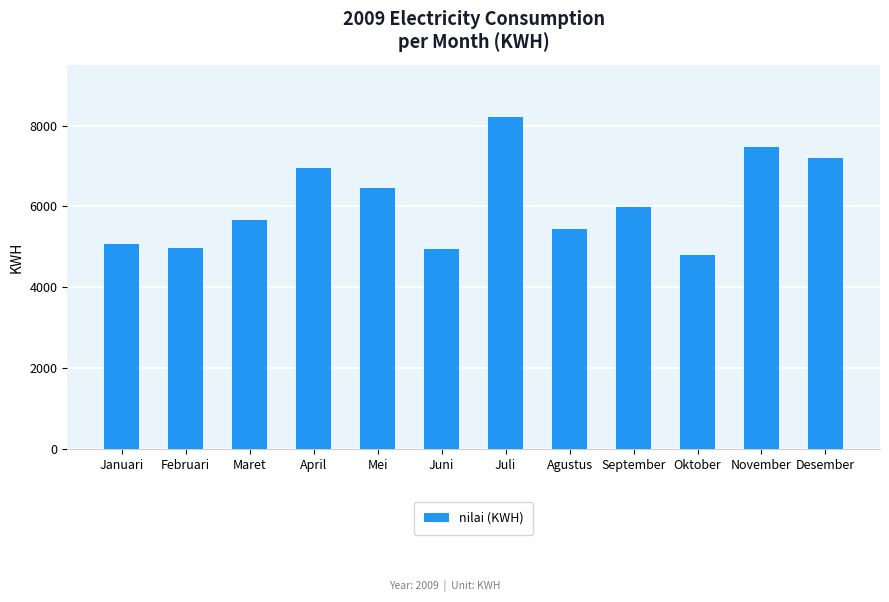

What is the difference between the values at November and Januari?

2388